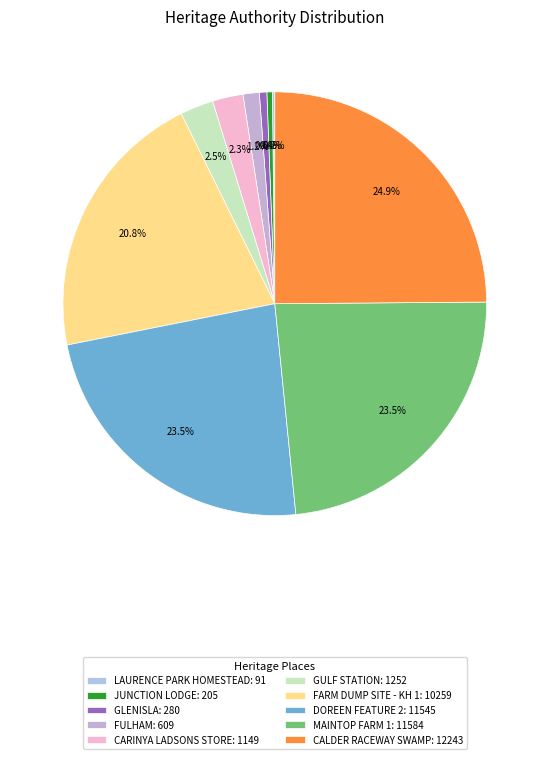

To the nearest percent, what is the combined percentage of FULHAM and FARM DUMP SITE - KH 1?

22%